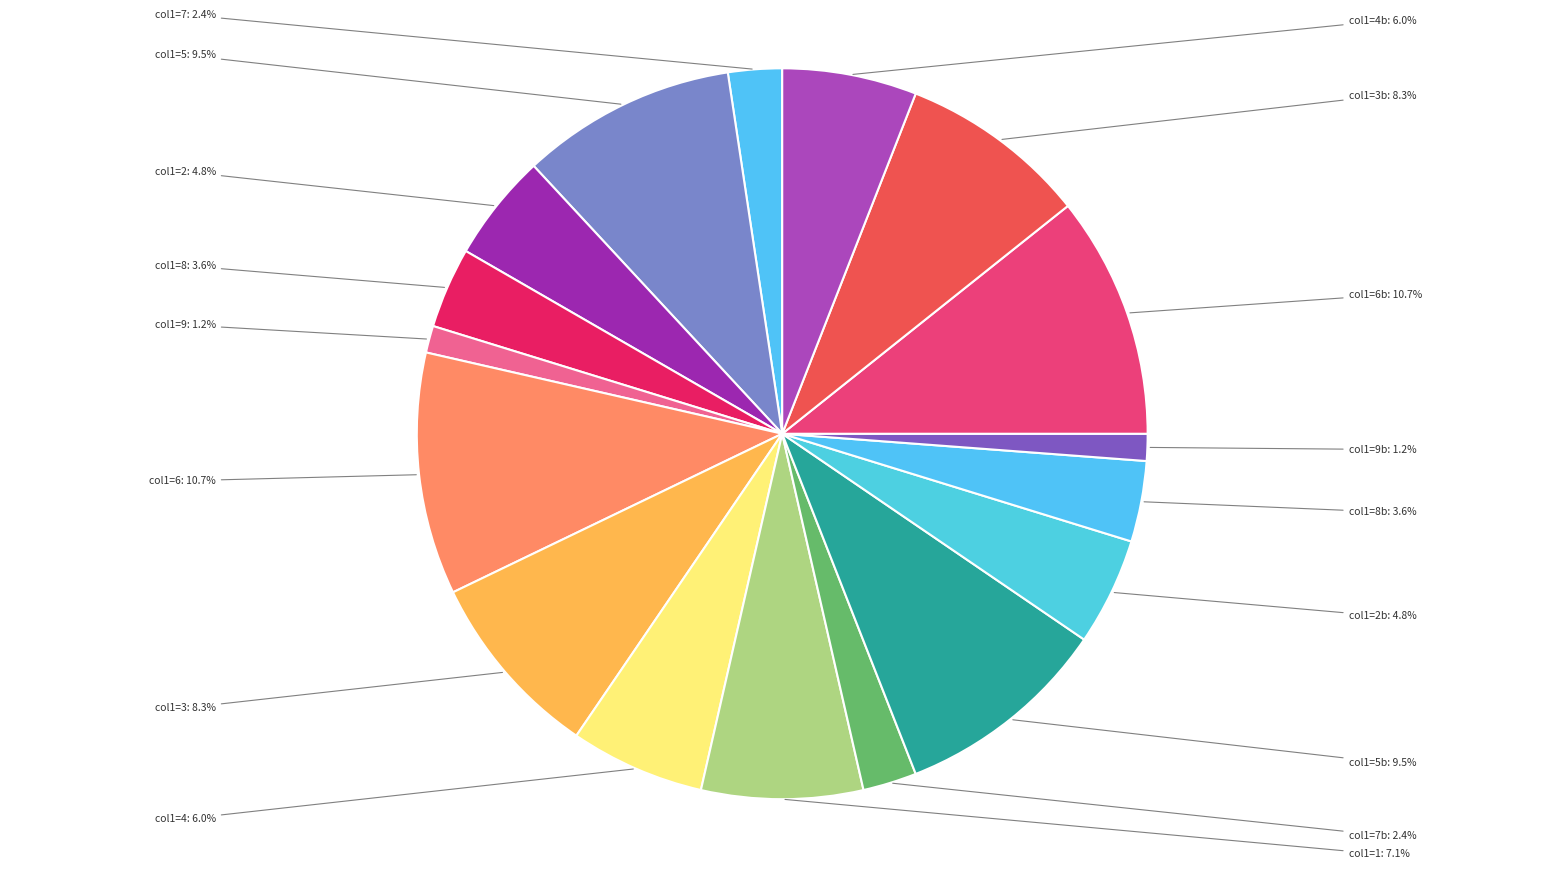

To the nearest percent, what is the difference between the largest and smallest slice percentages?

10%